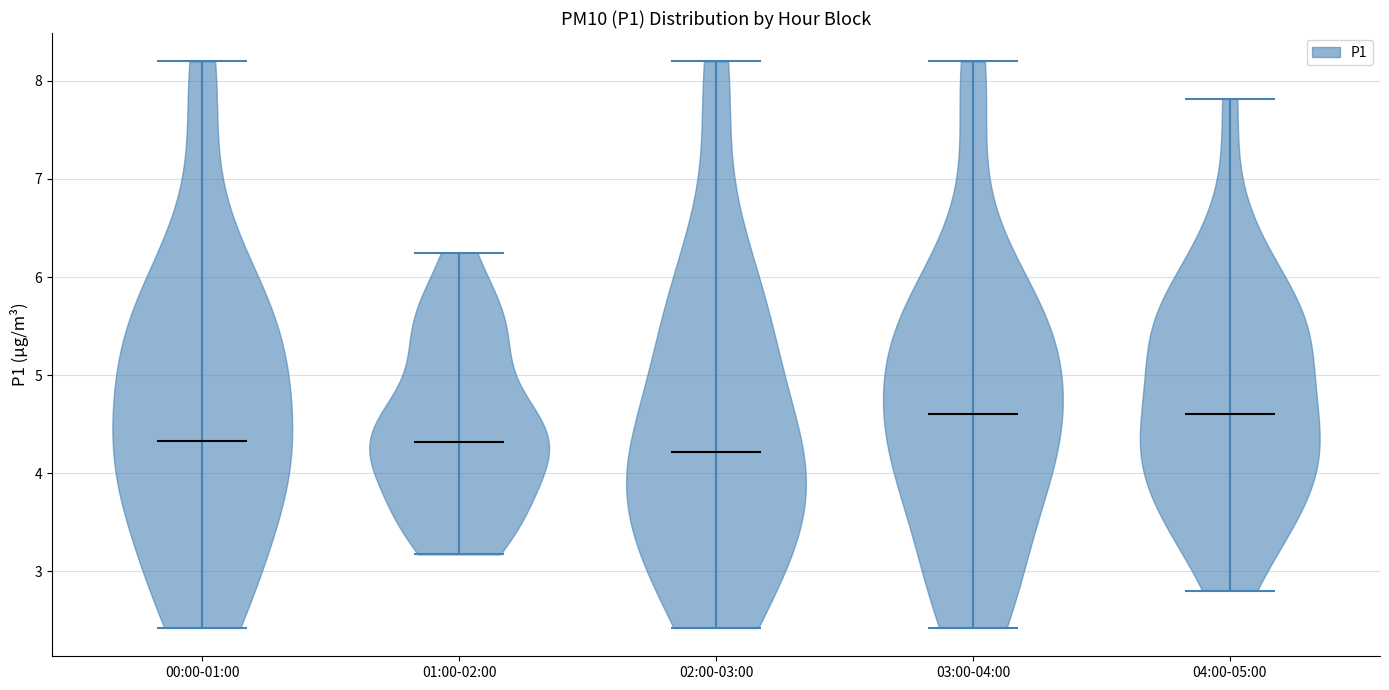

Reading left to right, read every violin against the y-axis: where its median line is, and the lowest and highest points it reaches. The values are not printed on the chart, so give them approximately, as read against the axis.

00:00-01:00: median line 4.3, lowest point 2.4, highest point 8.2
01:00-02:00: median line 4.3, lowest point 3.2, highest point 6.3
02:00-03:00: median line 4.2, lowest point 2.4, highest point 8.2
03:00-04:00: median line 4.6, lowest point 2.4, highest point 8.2
04:00-05:00: median line 4.6, lowest point 2.8, highest point 7.8